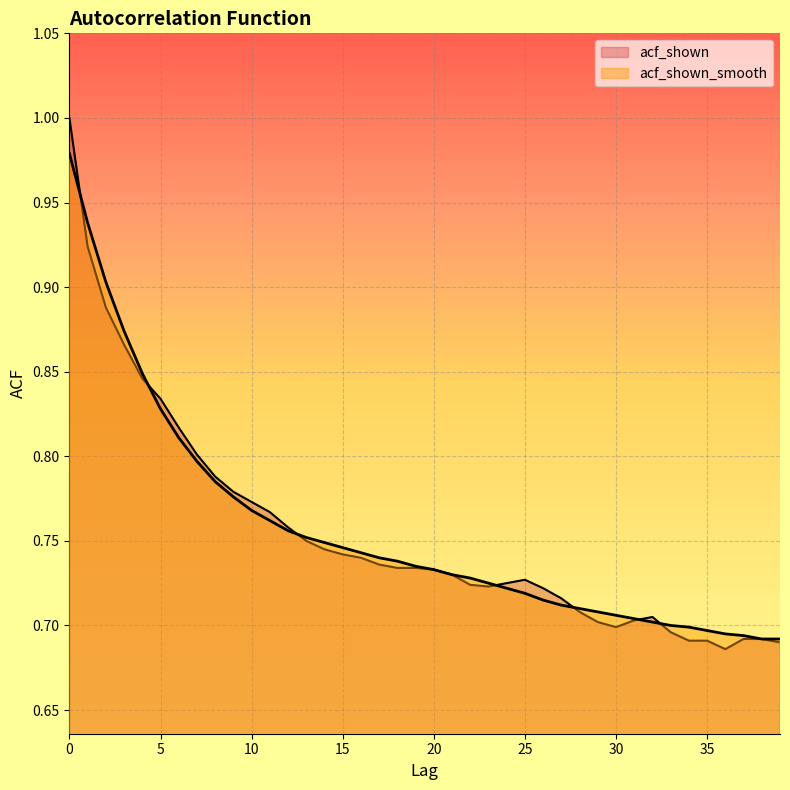

At 10, list the series in order from smallest to largest.

acf_shown, acf_shown_smooth